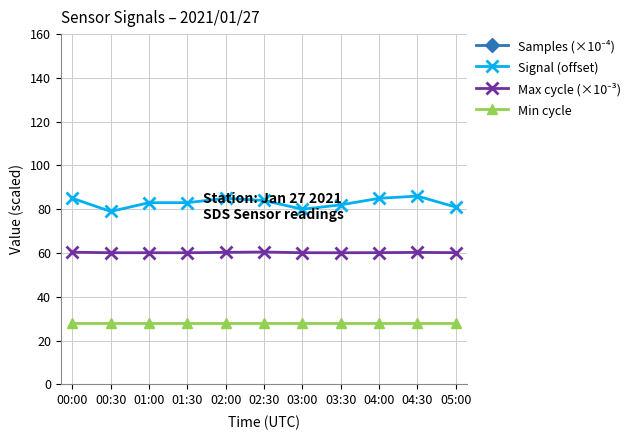

What is the minimum value shown in the chart?

28.0